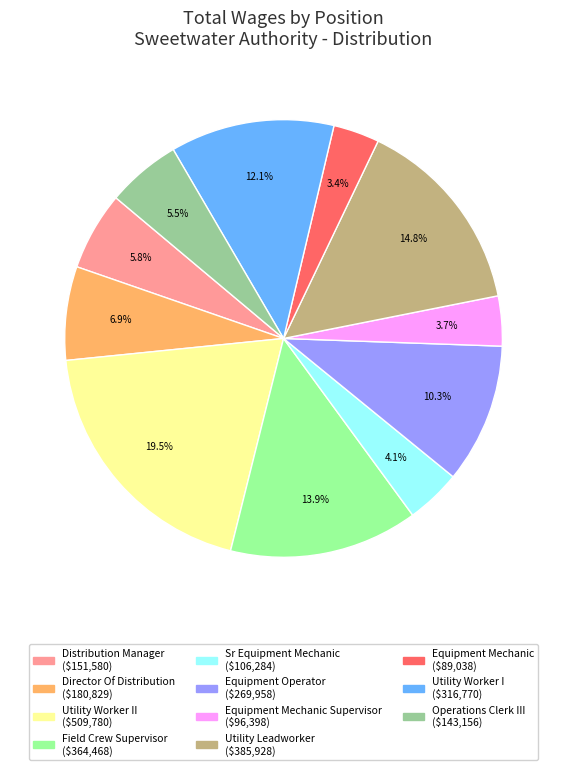

How many segments does this pie chart have?

11